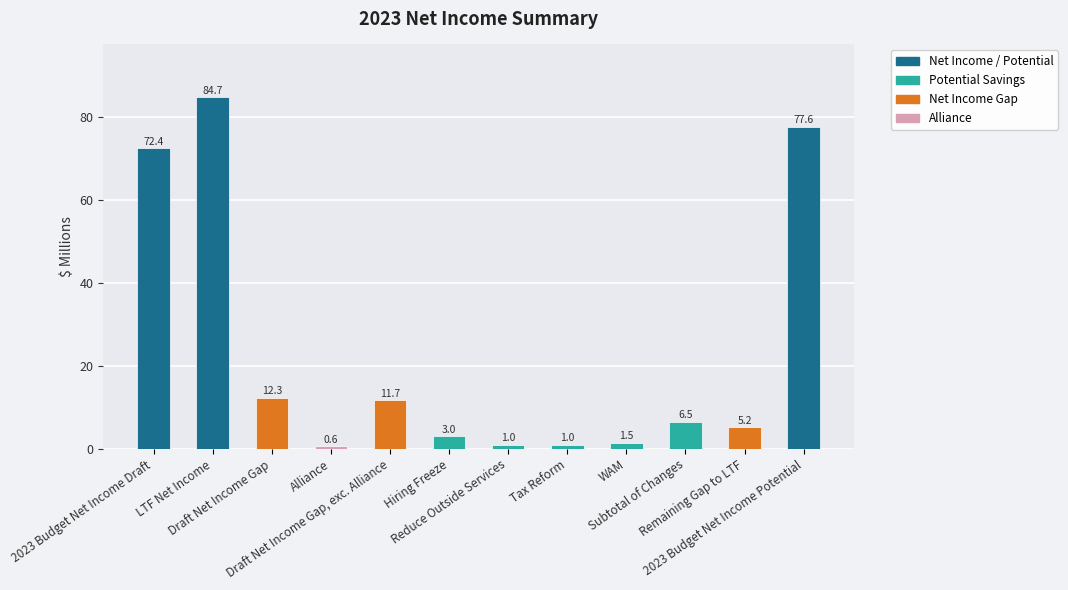

What position from the left is 2023 Budget Net Income Potential?

12